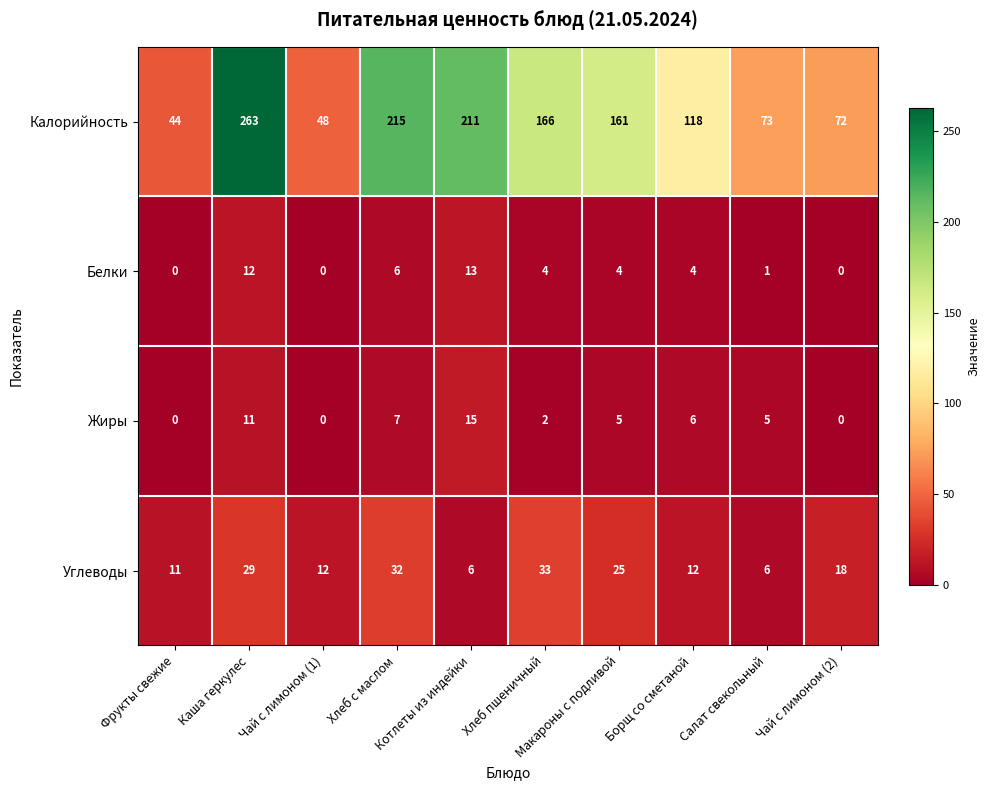

What is the difference between the maximum and second lowest values in the Жиры series?

15